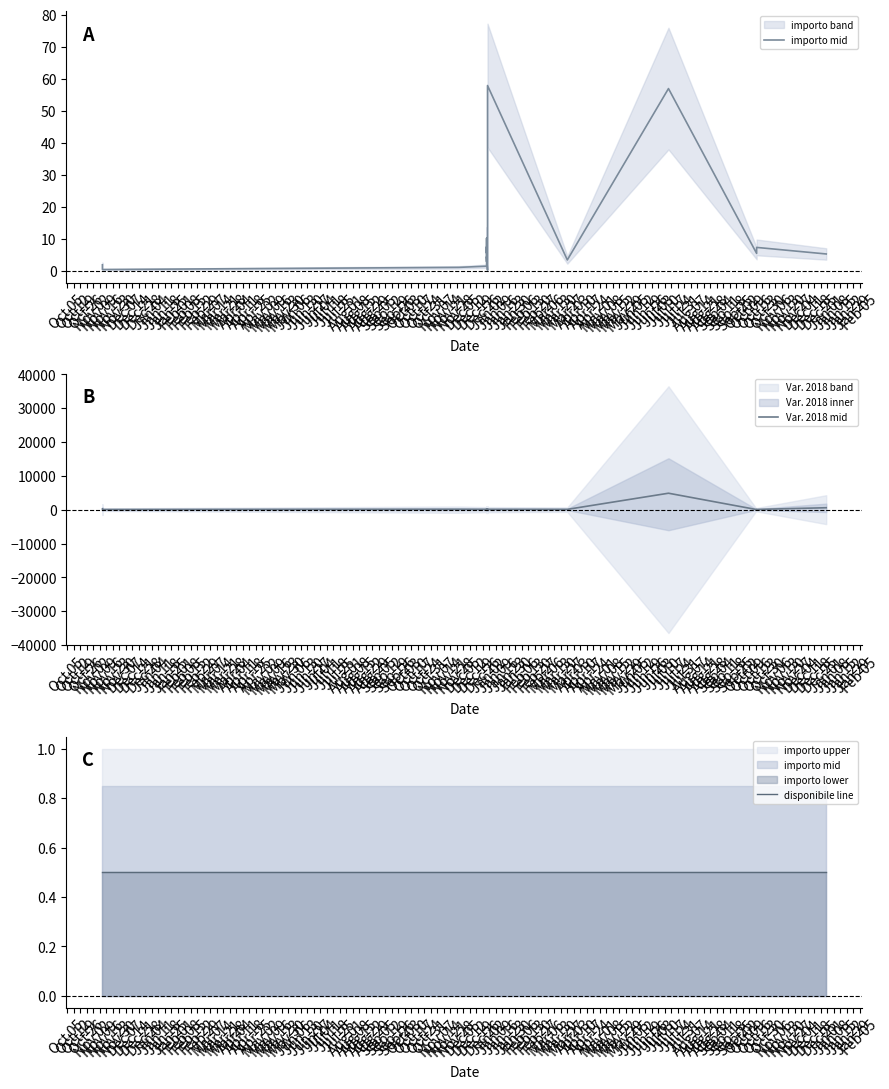

What is the label of the 5th point from the right?

Mar 27